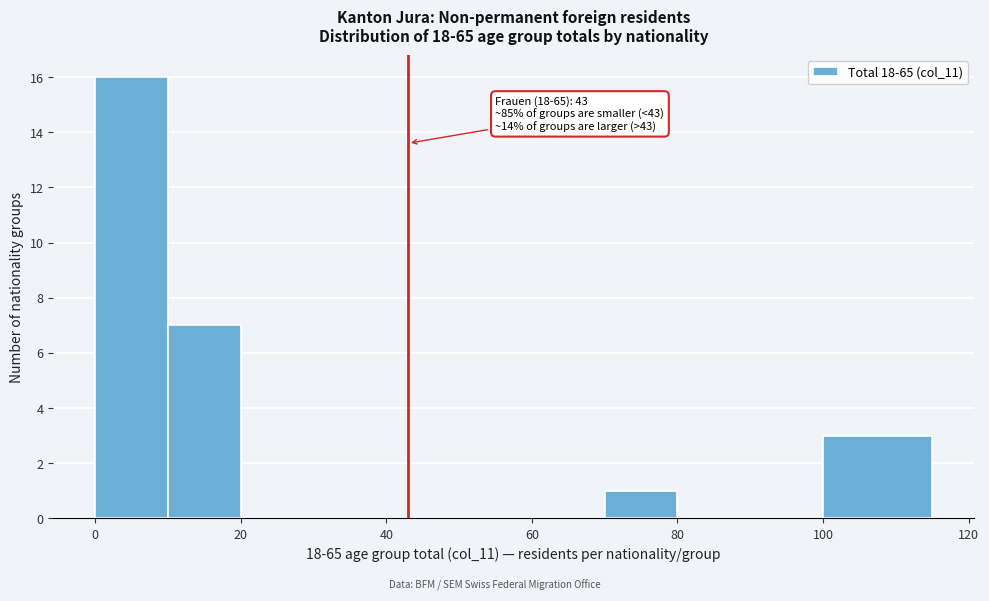

Over which range of the x-axis is the bar tallest?

0 to 10